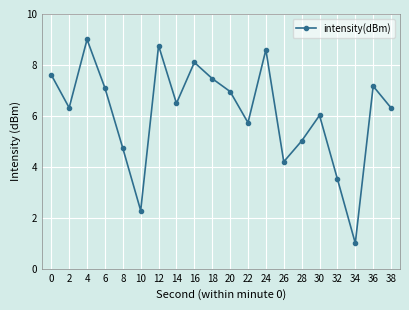

True or false: the data shows 1.0 at 34.

True